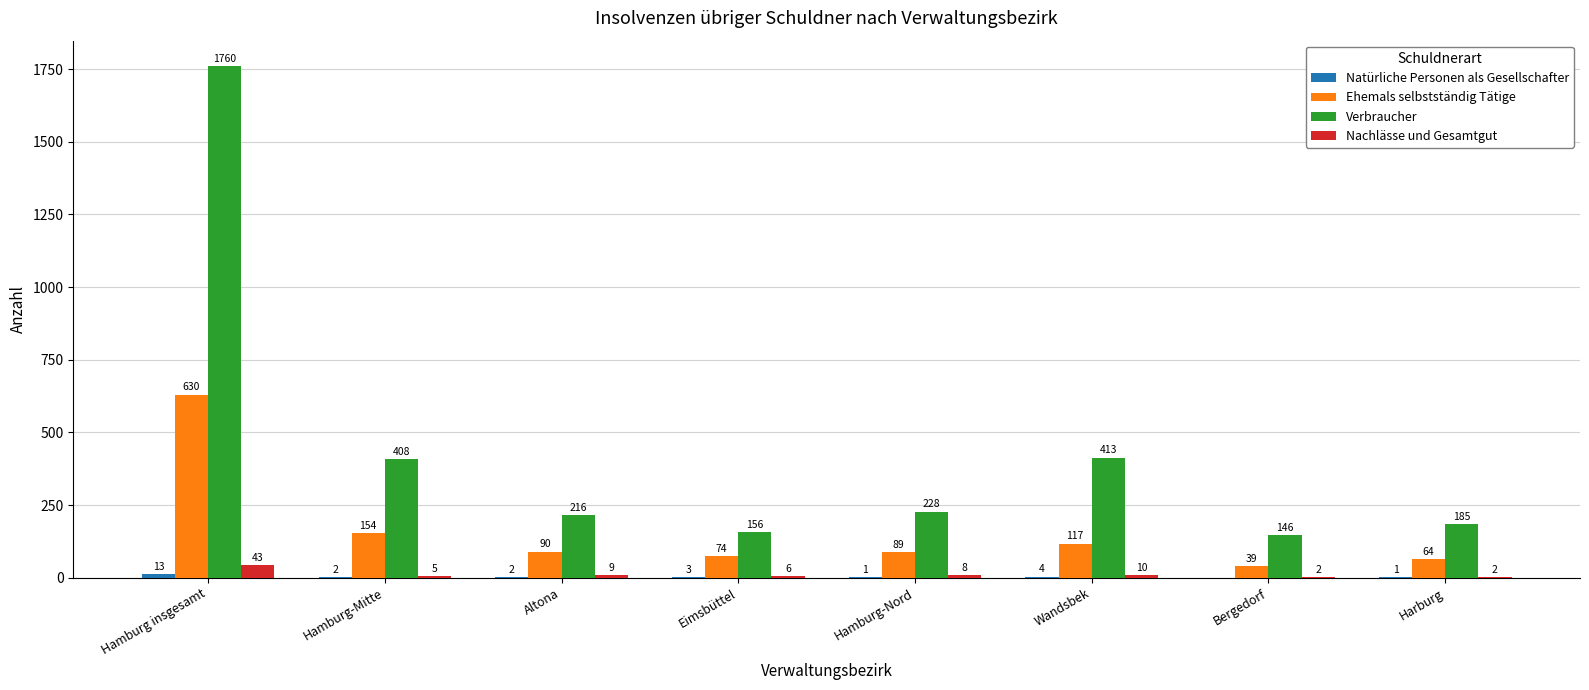

What is the total value across all series at Hamburg-Nord?

326